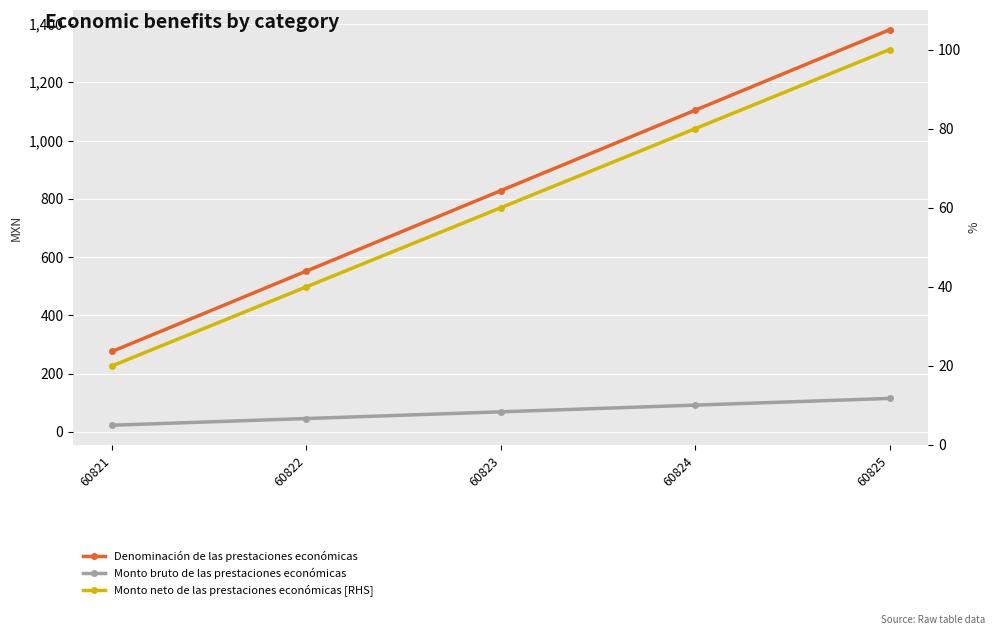

Count the number of data series in this chart.

3